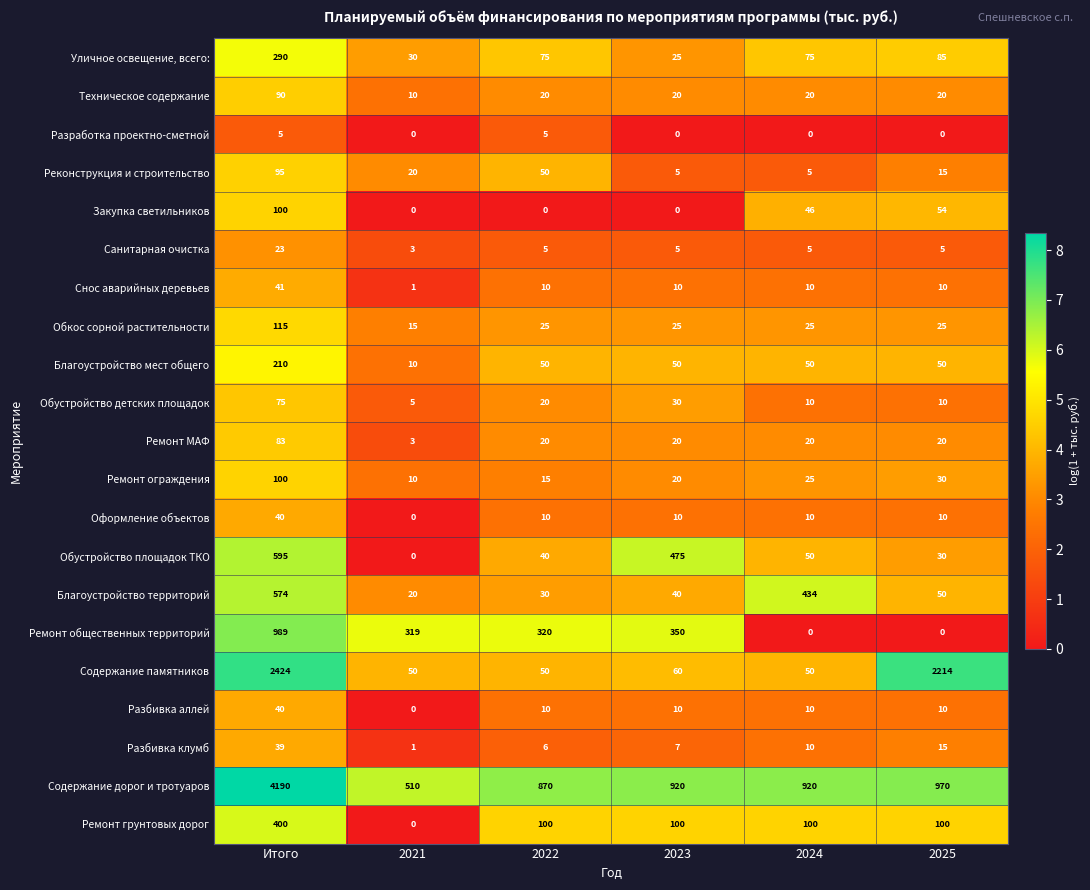

What is the maximum value shown in the chart?

4190